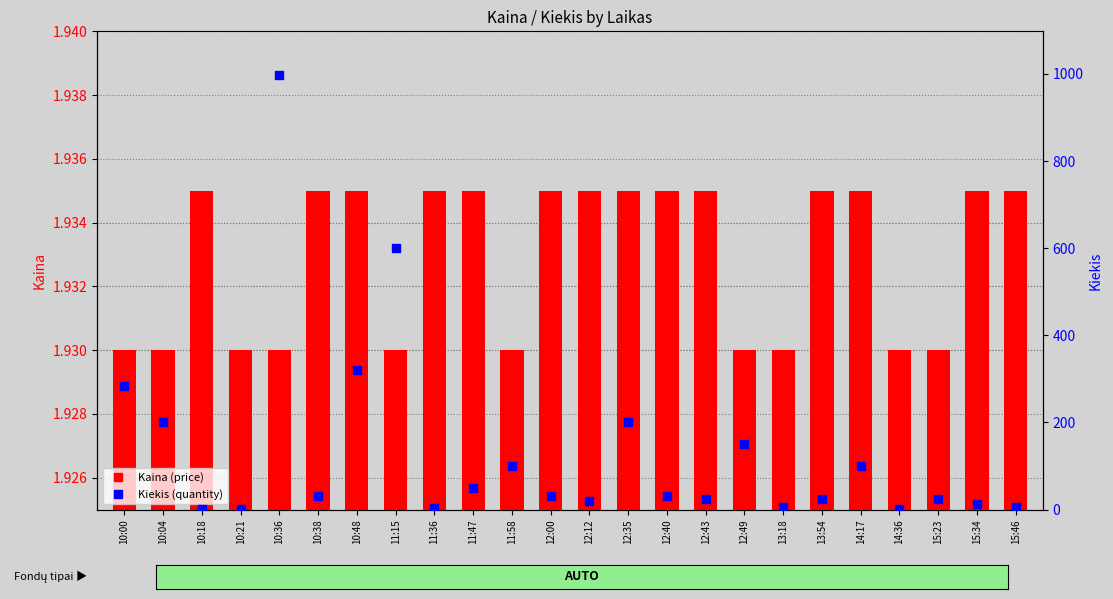

Which series has the largest total across all categories?

Kiekis (quantity)